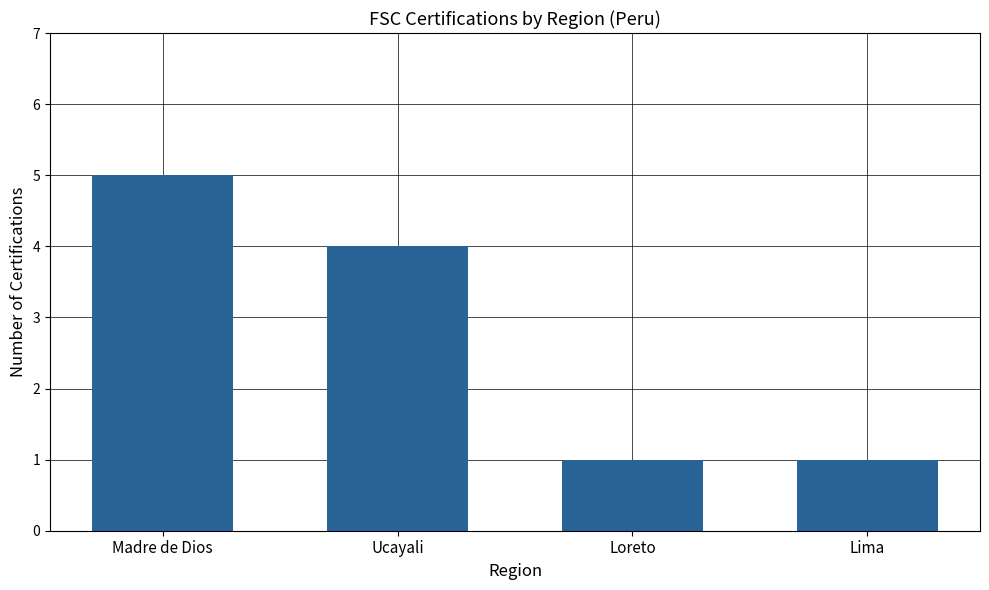

What is the greatest value displayed?

5